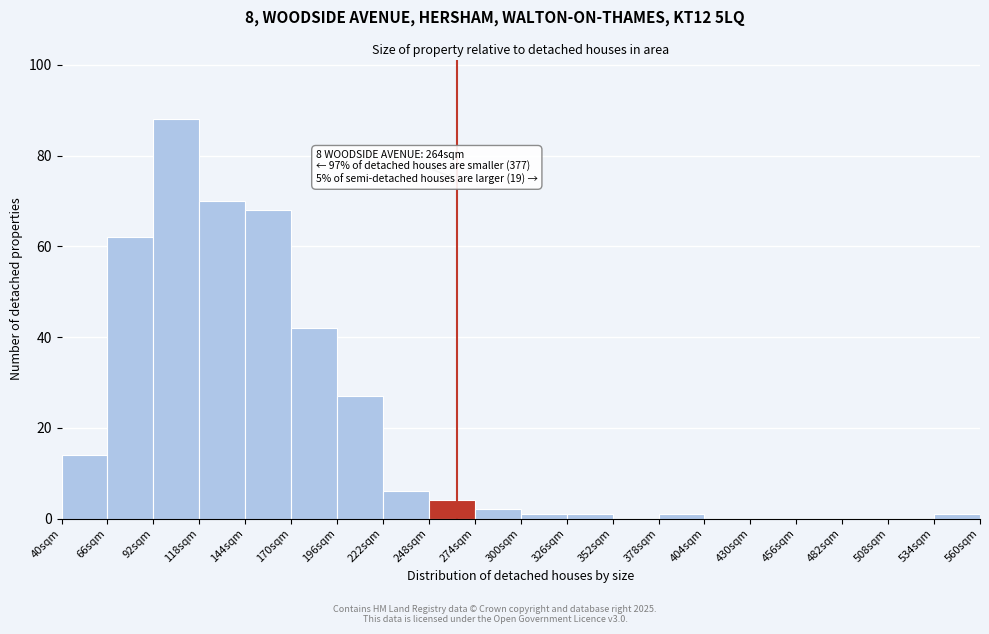

Over which range of the x-axis is the bar tallest?

92 to 118